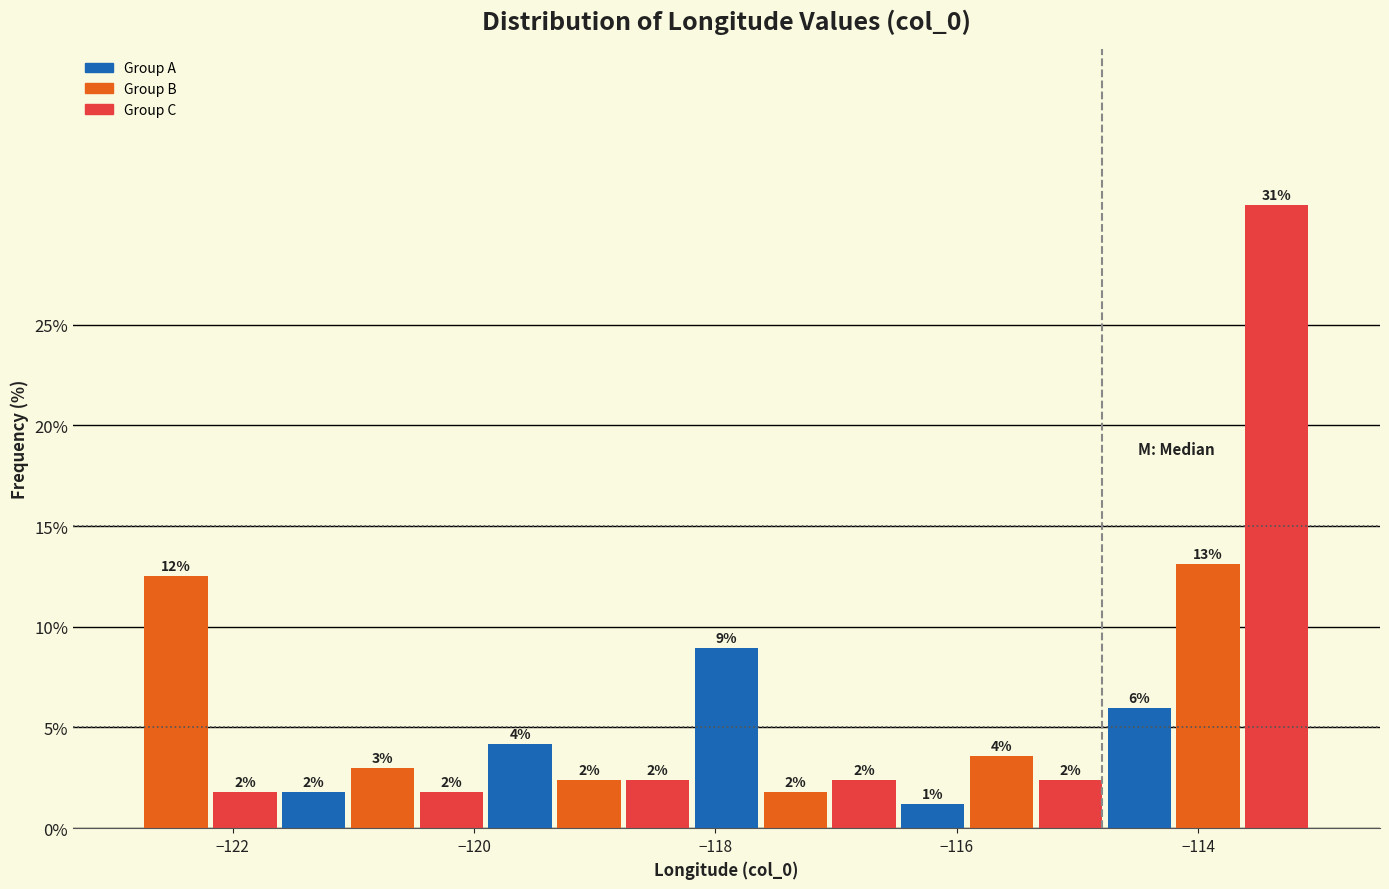

Read against the x-axis, roughly where is the centre of the tallest bar?

-113.4